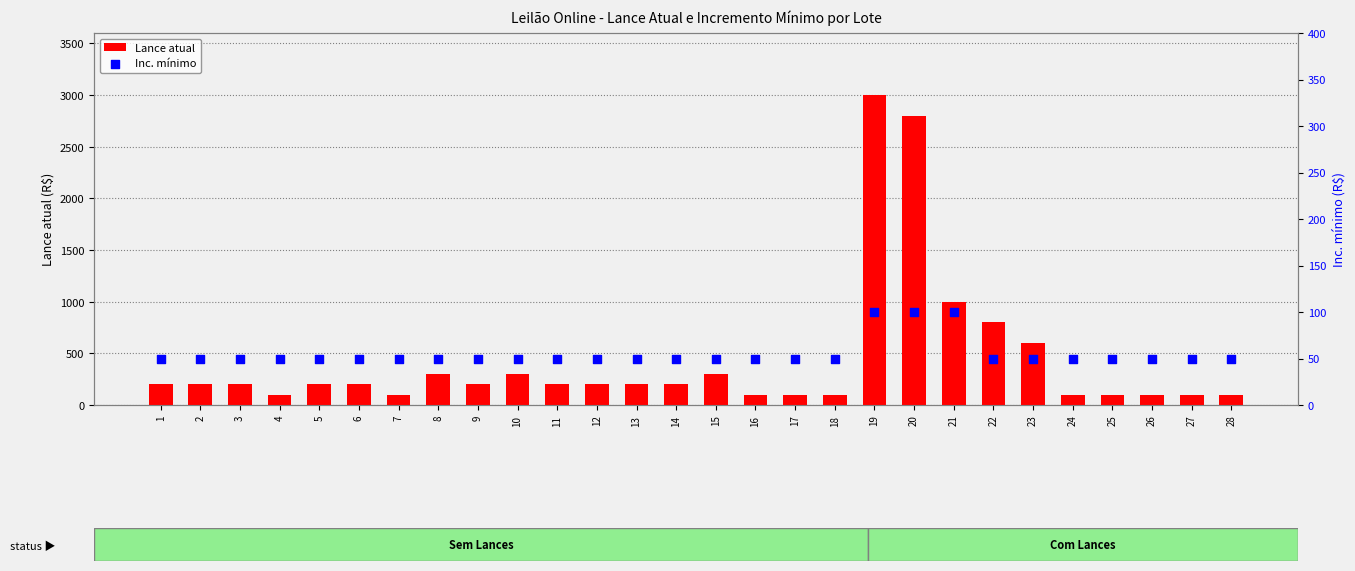

Which series reaches the minimum Y coordinate?

Inc. mínimo